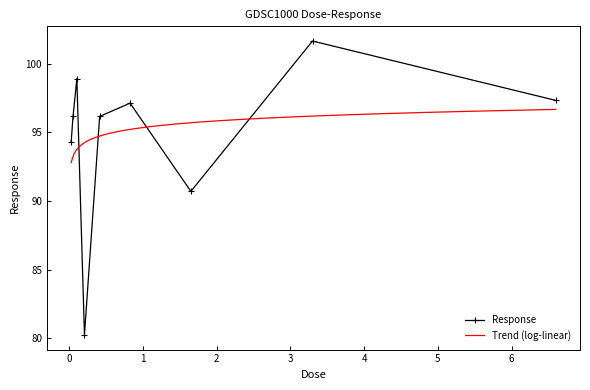

Does the chart have visible grid lines?

No